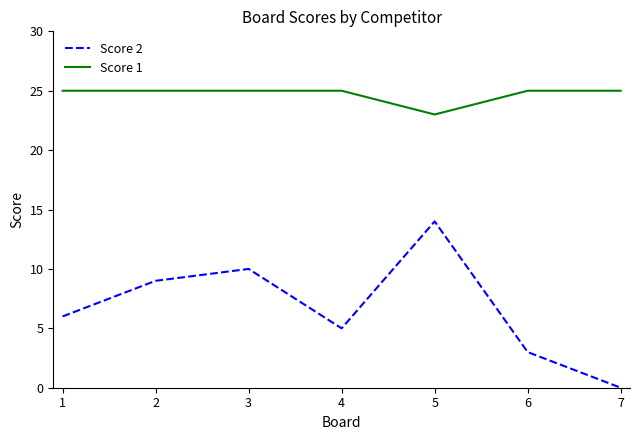

How many values in Score 2 are above zero?

6